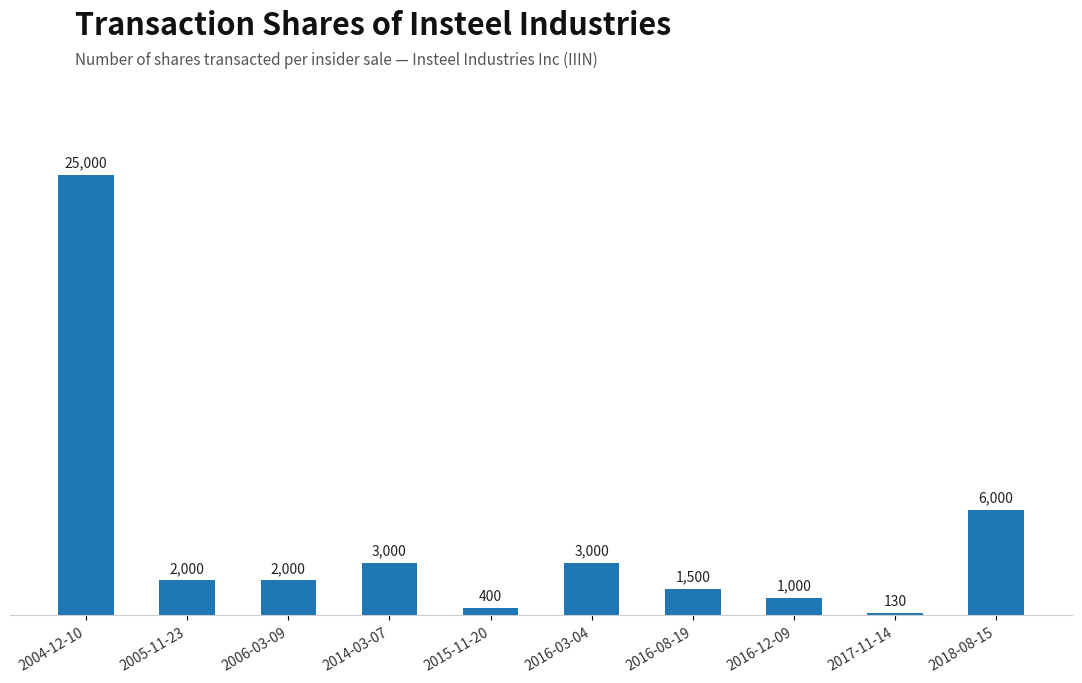

What is the change in value from 2006-03-09 to 2017-11-14?

-1870